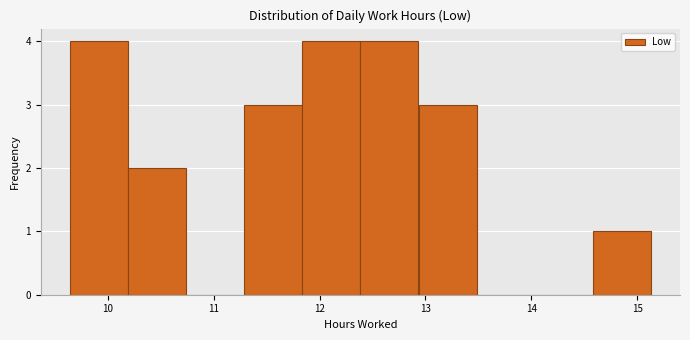

What is the height of the bar covering 10.2 to 10.7 on the x-axis? Neither the bar edges nor the heights are printed on the chart, so give them approximately, as read against the axes.

2